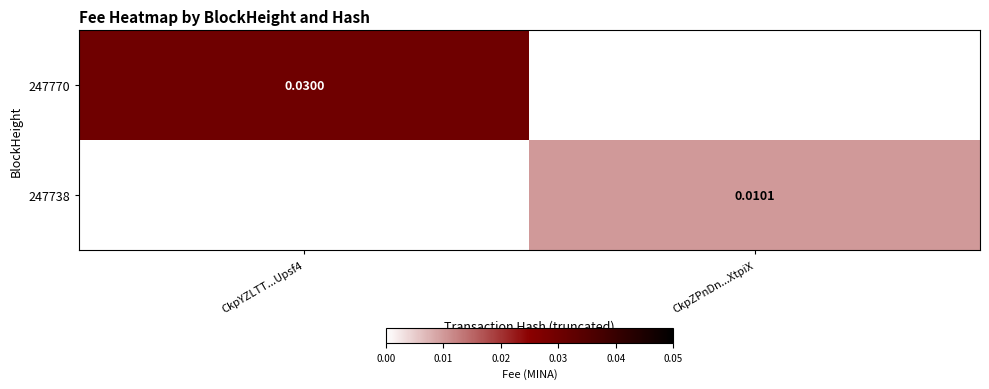

Between CkpZPnDn...XtpiX and CkpYZLTT...Upsf4, which is larger?

CkpYZLTT...Upsf4